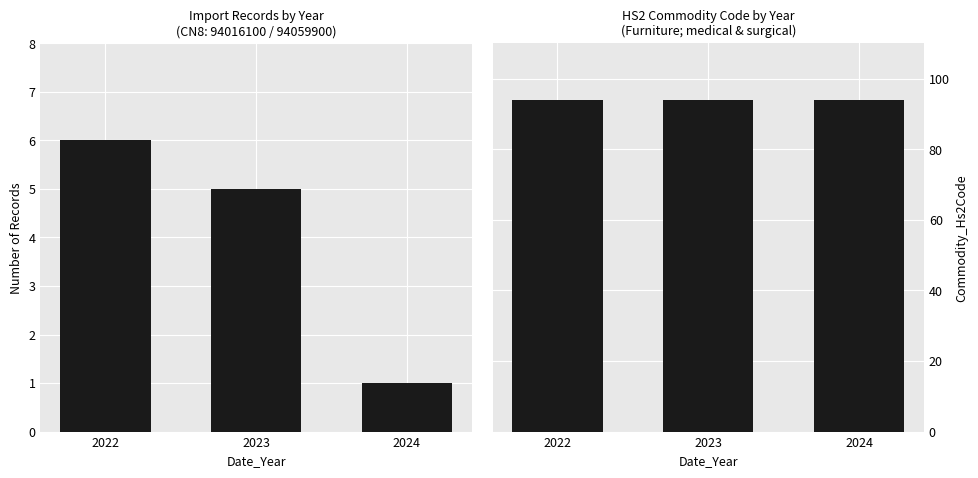

List the labels in order of Hs2Code value, smallest first.

2022, 2023, 2024